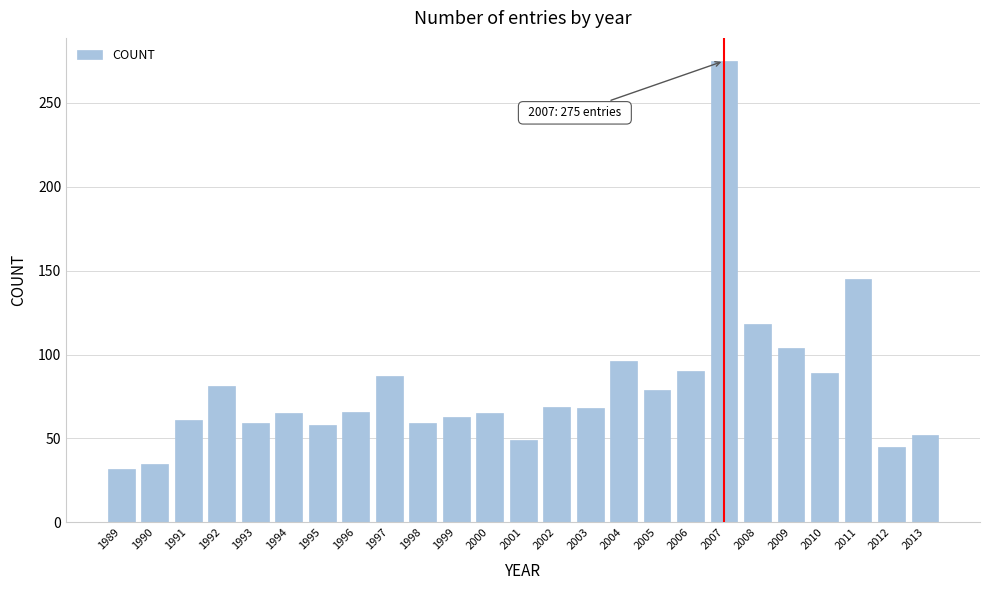

Where is the data nearest to the value 153?

2011